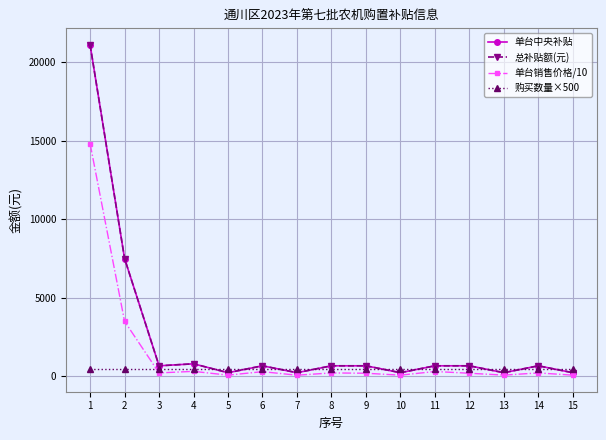

Is this an area chart (filled region under the line)?

No